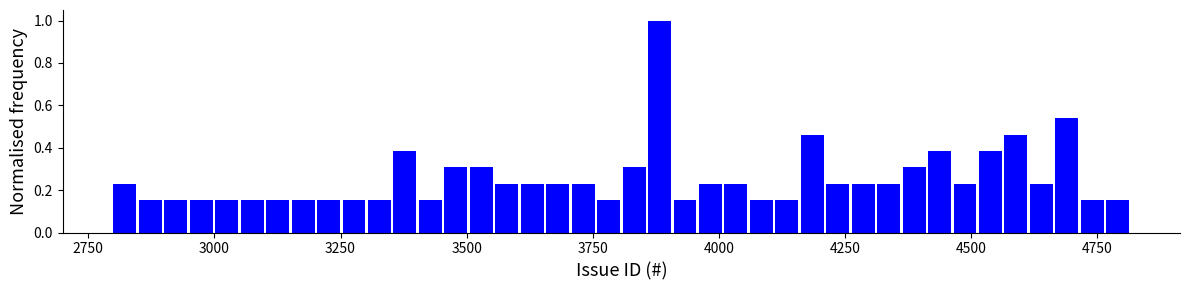

Read against the x-axis, roughly where is the centre of the tallest bar?

3900